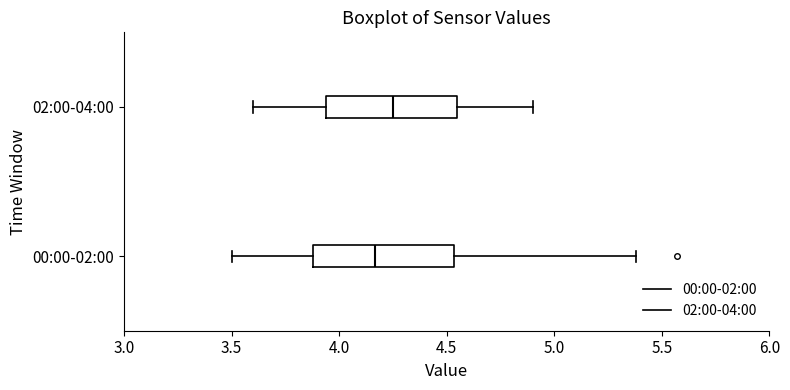

Reading bottom to top, read every box against the x-axis: the position of its median line, the range the box covers, and the ends of its whiskers. The values are not printed on the chart, so give them approximately, as read against the axis.

00:00-02:00: median 4.15, box 3.90 to 4.55, whiskers 3.50 to 5.40
02:00-04:00: median 4.25, box 3.95 to 4.55, whiskers 3.60 to 4.90